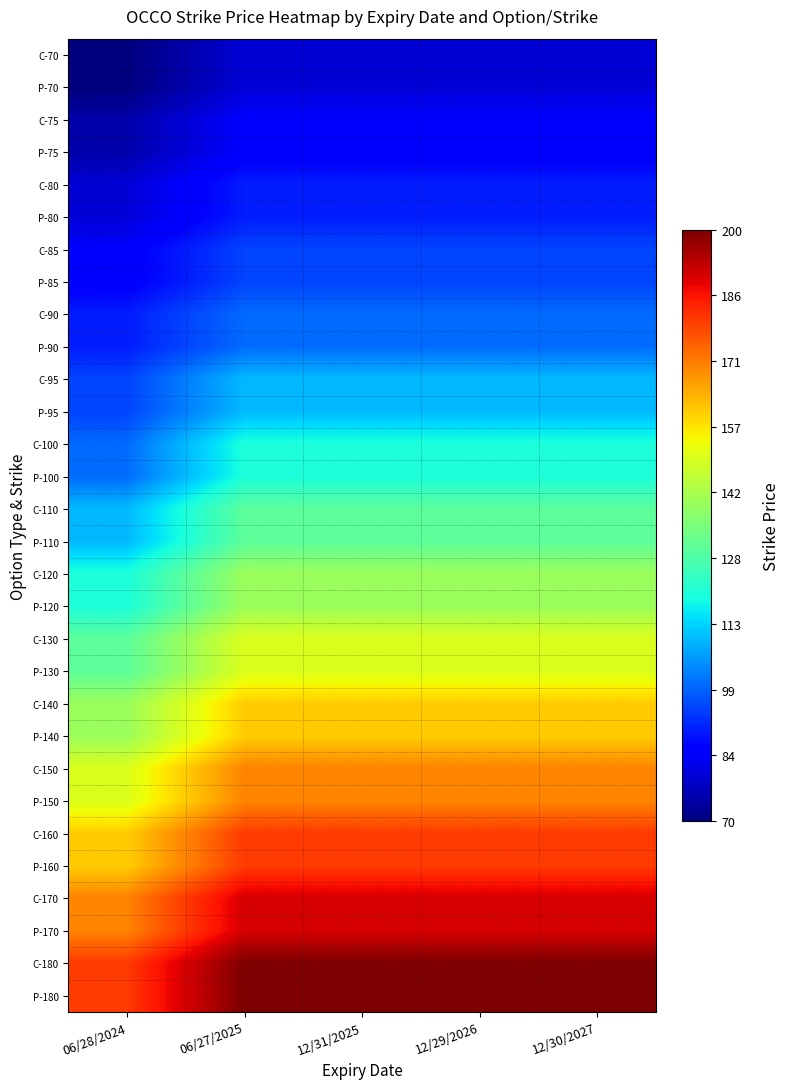

What is the spread (max minus min) of values at 12/31/2025?

120